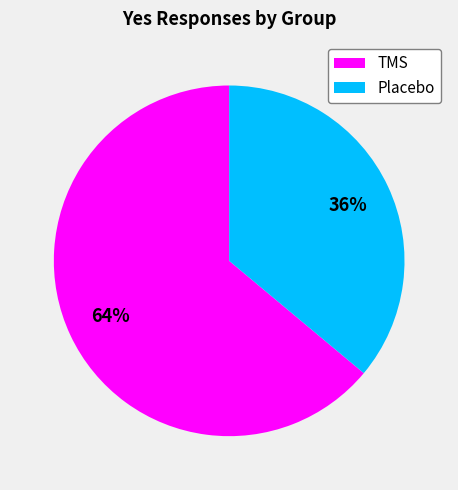

To the nearest percent, what is the combined percentage of TMS and Placebo?

100%